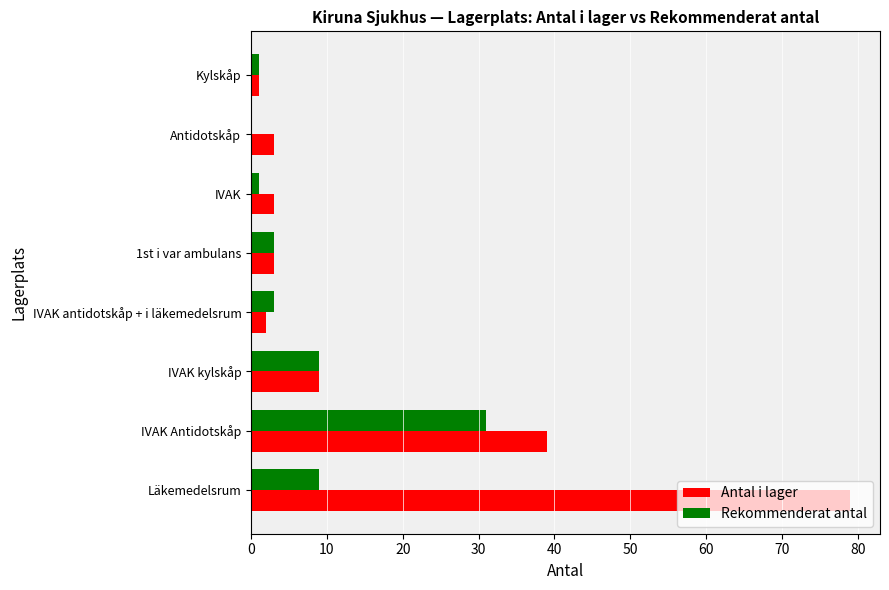

Which category has the highest value across all series?

Läkemedelsrum